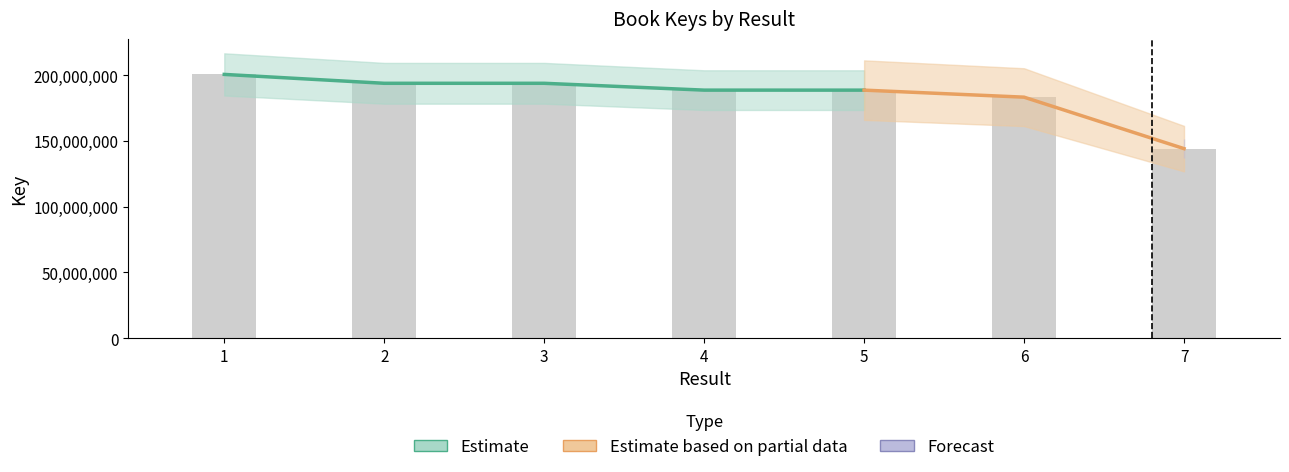

What is the value of the 3rd bar from the left?

193879034